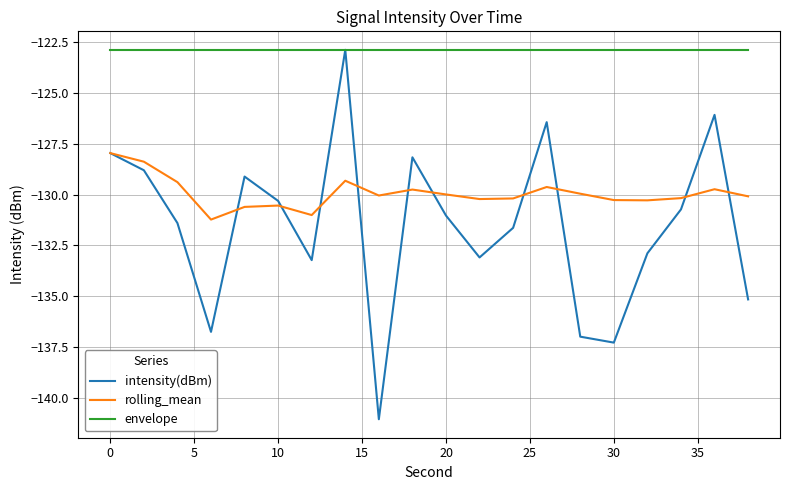

What is the minimum value shown in the chart?

-141.0